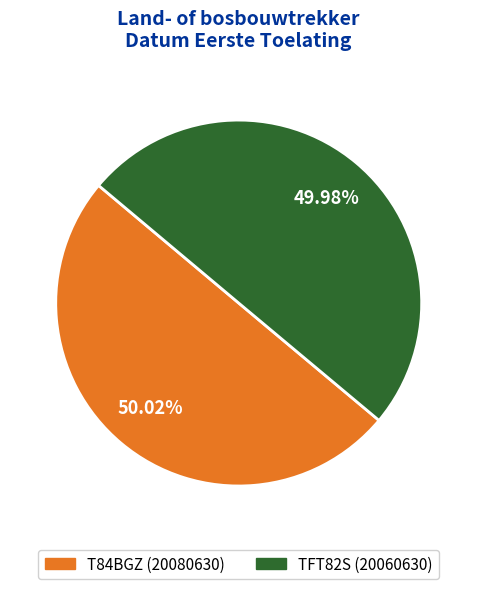

How much of the chart is everything except TFT82S?

50.0%